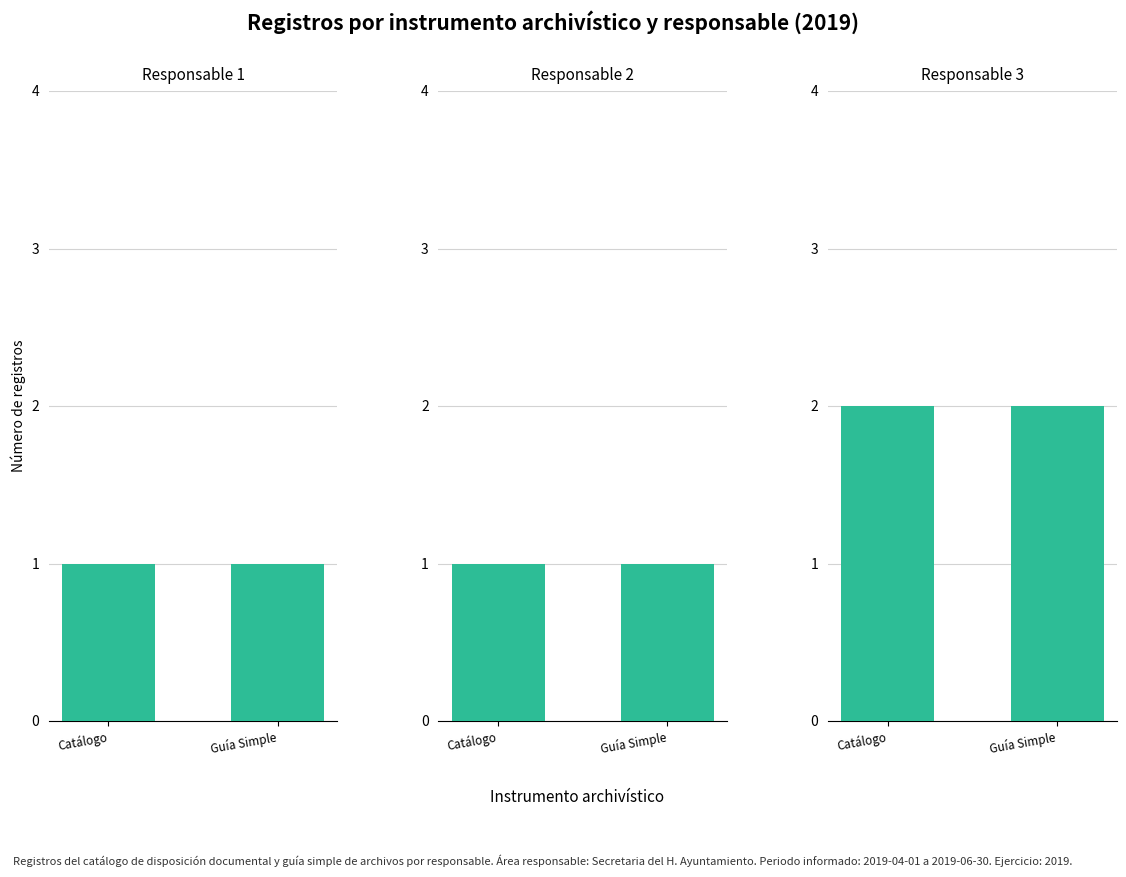

At which category does the chart reach its peak across all series?

Catálogo